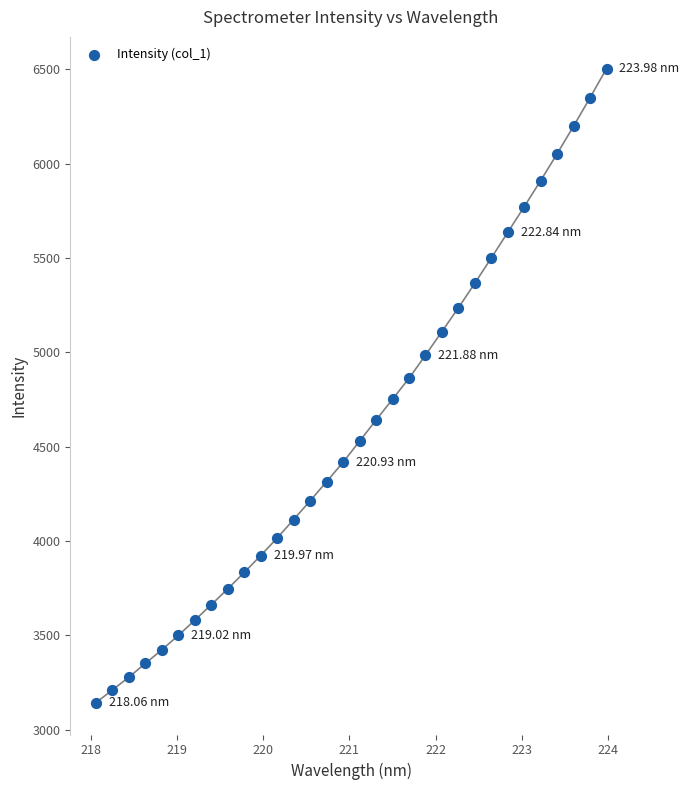

What is the range of Y values (max minus min)?

3361.4